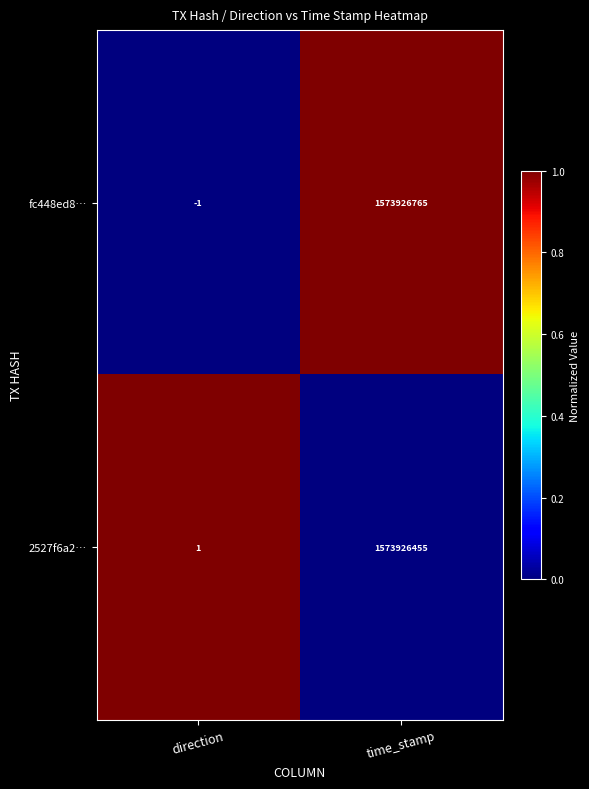

Reading right to left, transcribe all the data shown in this chart.

fc448ed8…: time_stamp=1573926765	direction=-1
2527f6a2…: time_stamp=1573926455	direction=1